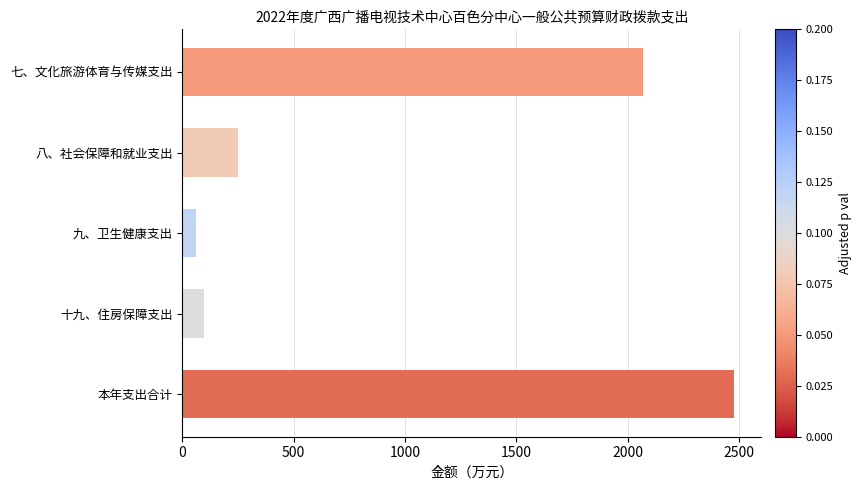

How many data points are less than 249?

2